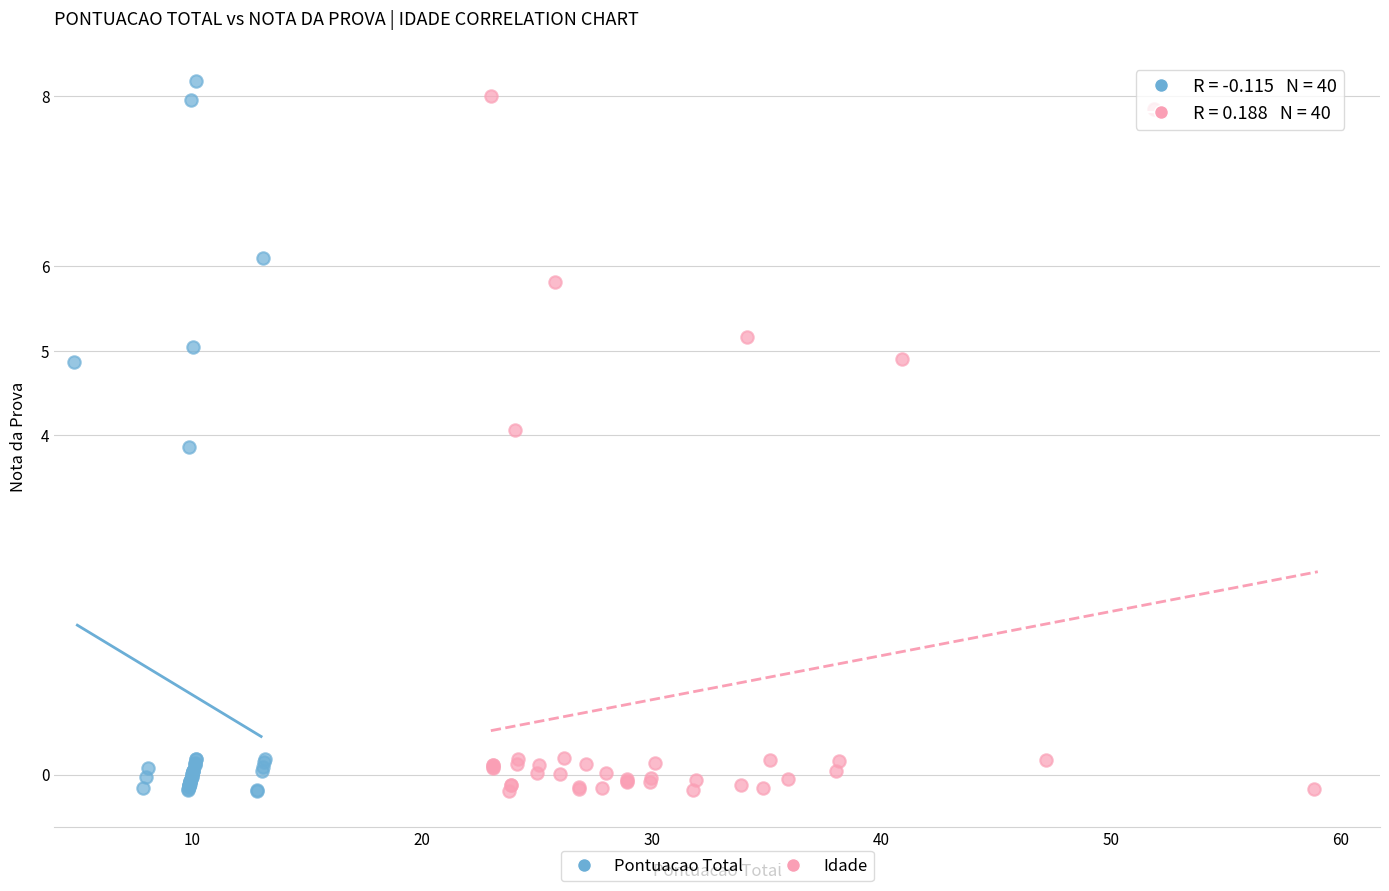

Which series has the widest spread of Y values?

Pontuacao Total